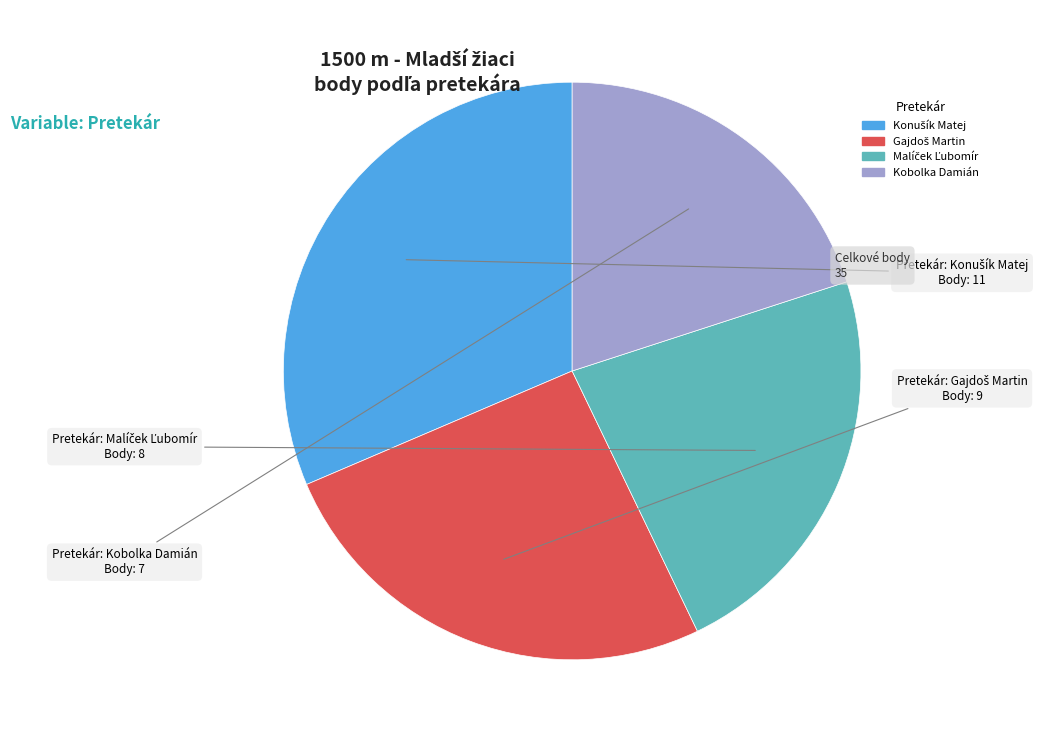

Which slice is the smallest?

Kobolka Damián